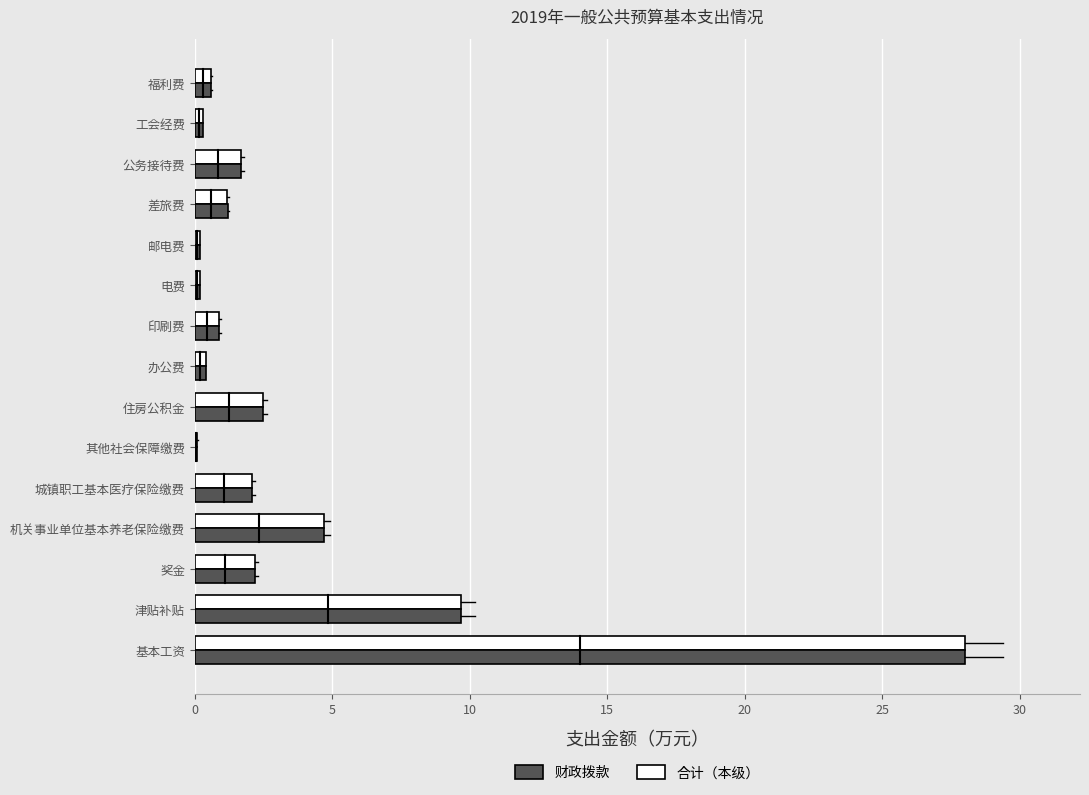

Which category has the highest value in the 财政拨款 series?

基本工资